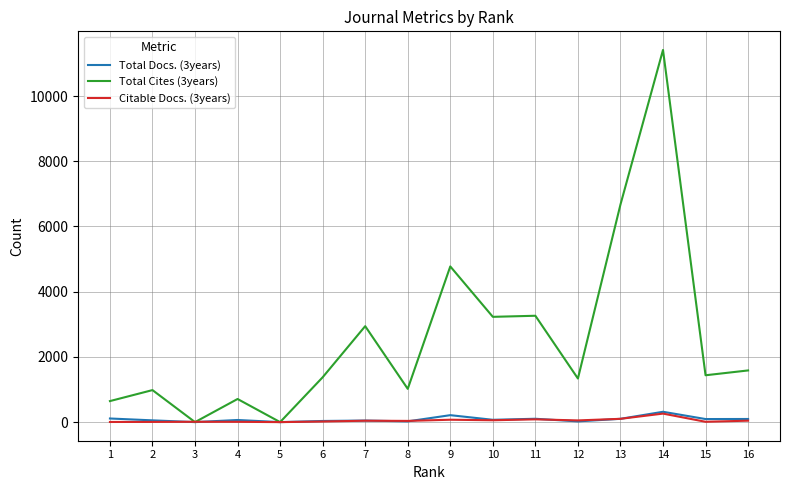

At which category is the sum across all series the highest?

14